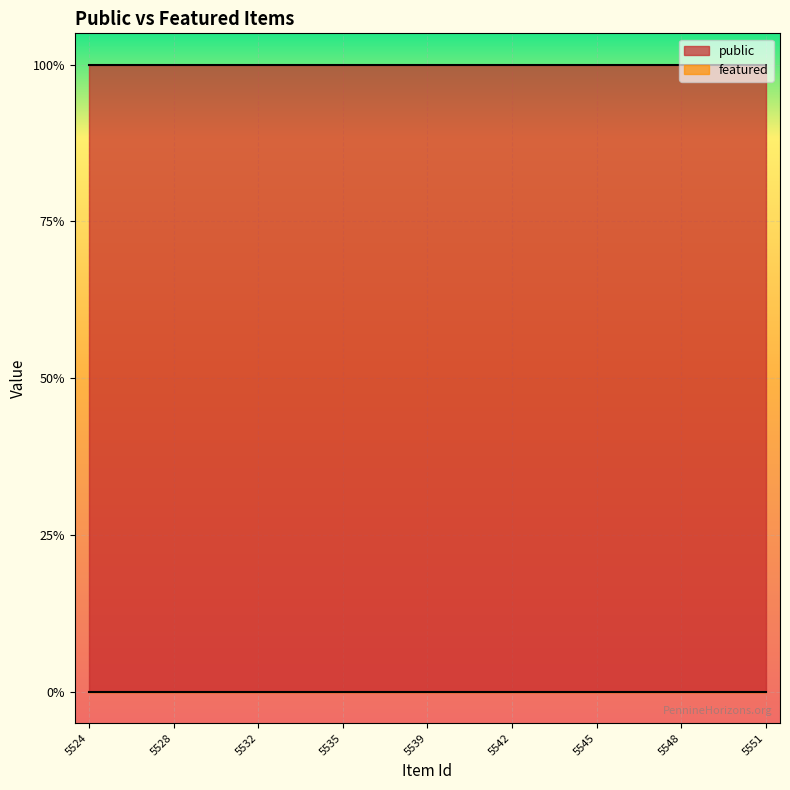

Which series has the largest total across all categories?

public